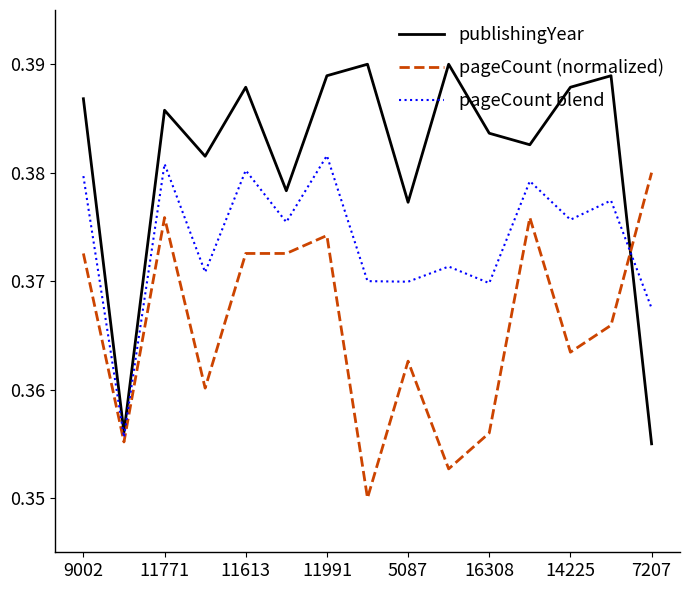

List the series in order of their overall mean, highest first.

publishingYear, pageCount blend, pageCount (normalized)